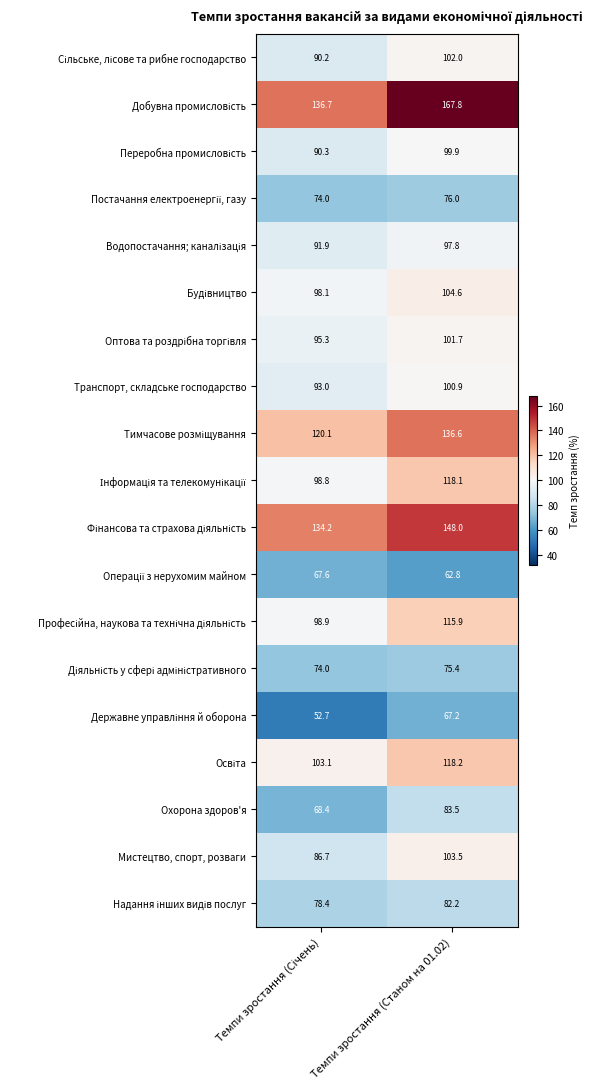

True or false: Охорона здоров'я has a value of 83.5 at Темпи зростання (Станом на 01.02).

True